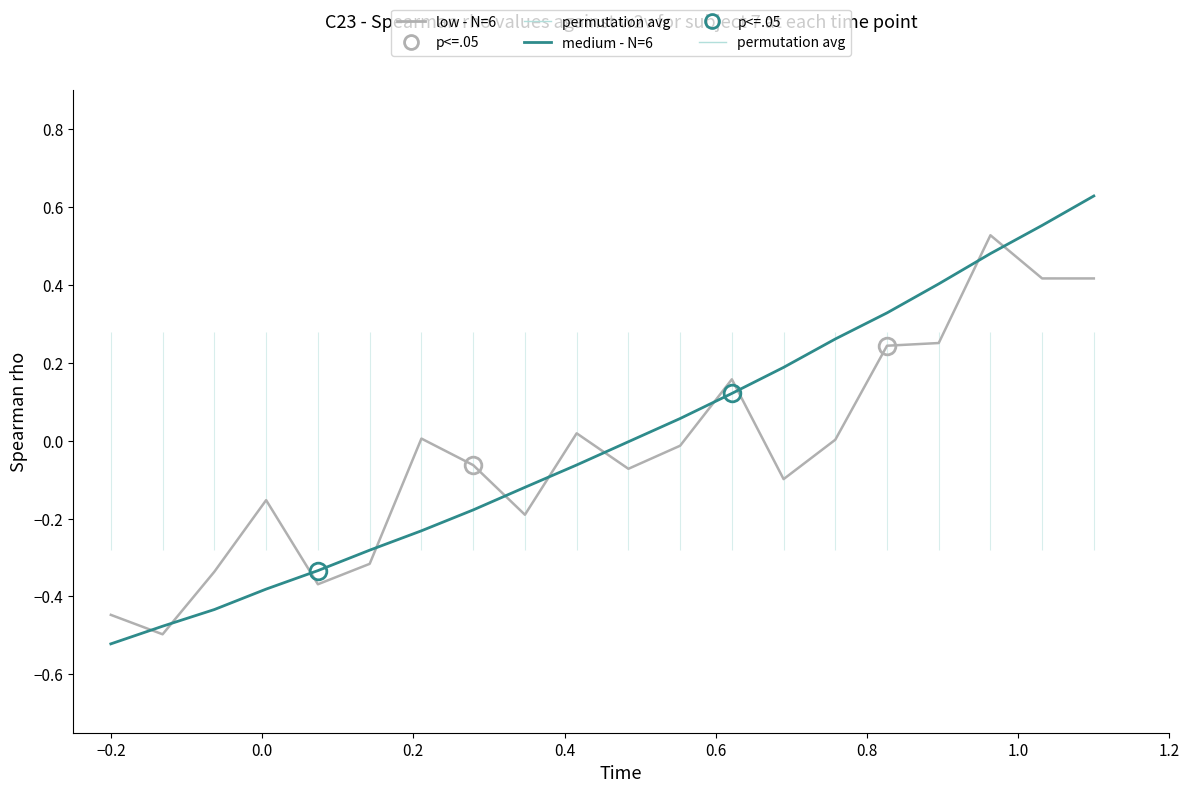

What is the difference between the maximum and minimum values in the low - N=6 series?

1.0